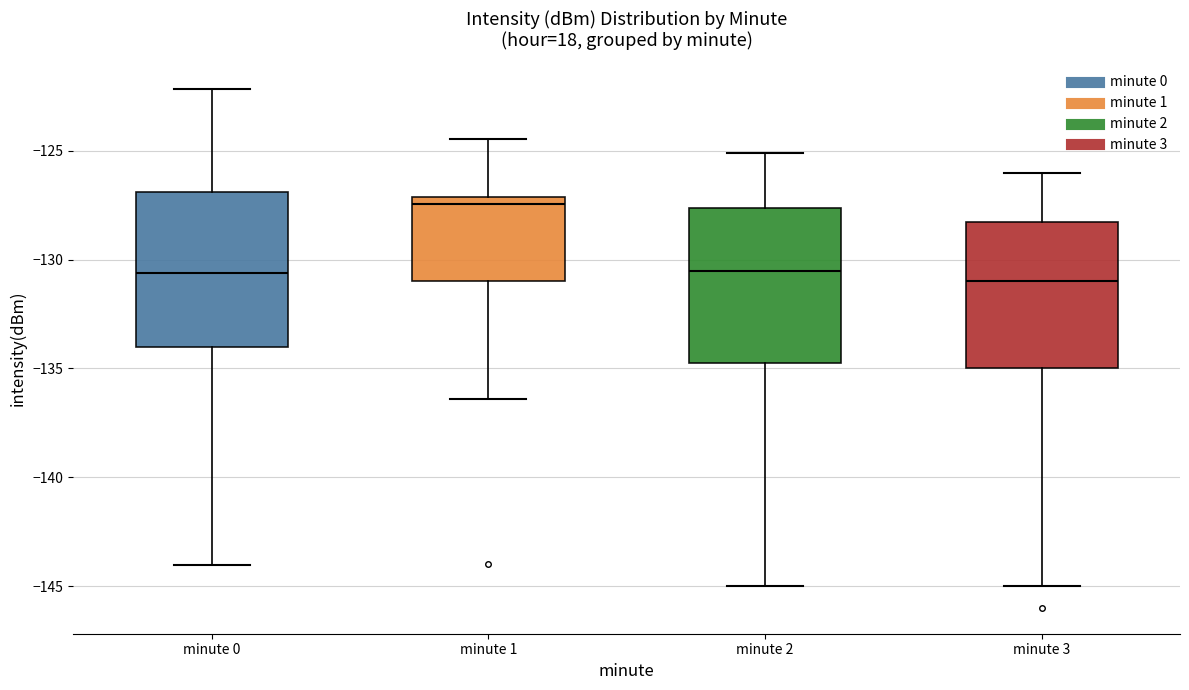

Reading left to right, transcribe this box plot: for each box, give where its median line is, the range the box spans, and where its two whiskers end, as read against the y-axis. The values are not printed on the chart, so give them approximately, as read against the axis.

minute 0: median -130.5, box -134.0 to -127.0, whiskers -144.0 to -122.0
minute 1: median -127.5, box -131.0 to -127.0, whiskers -136.5 to -124.5
minute 2: median -130.5, box -134.5 to -127.5, whiskers -145.0 to -125.0
minute 3: median -131.0, box -135.0 to -128.0, whiskers -145.0 to -126.0